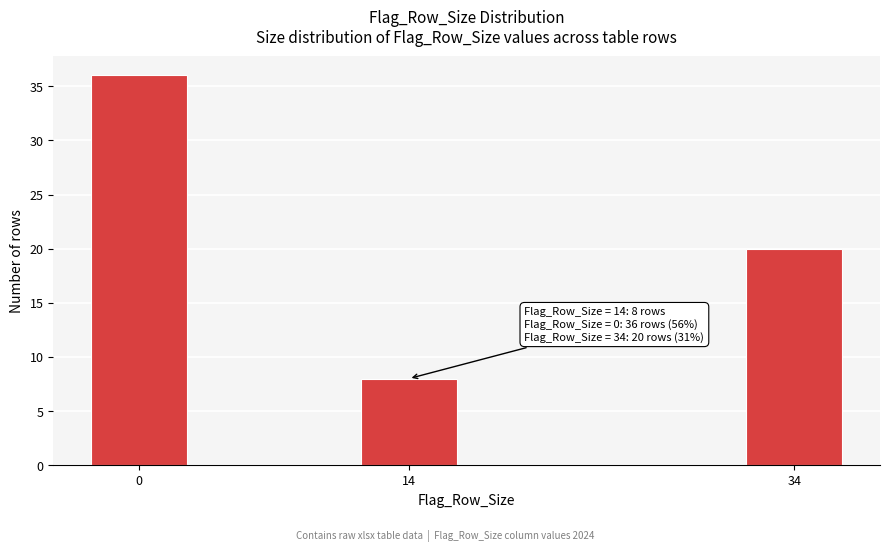

Reading left to right, extract all data points from this chart.

36	8	20